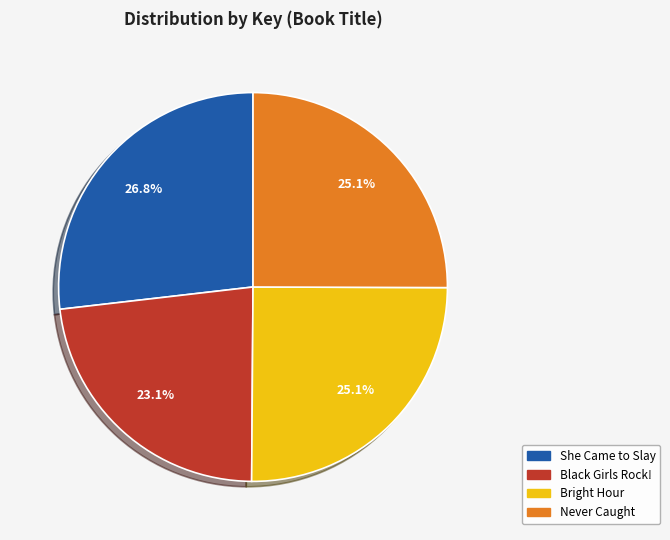

What is the ratio of the value at Bright Hour to the value at Black Girls Rock!?

1.1